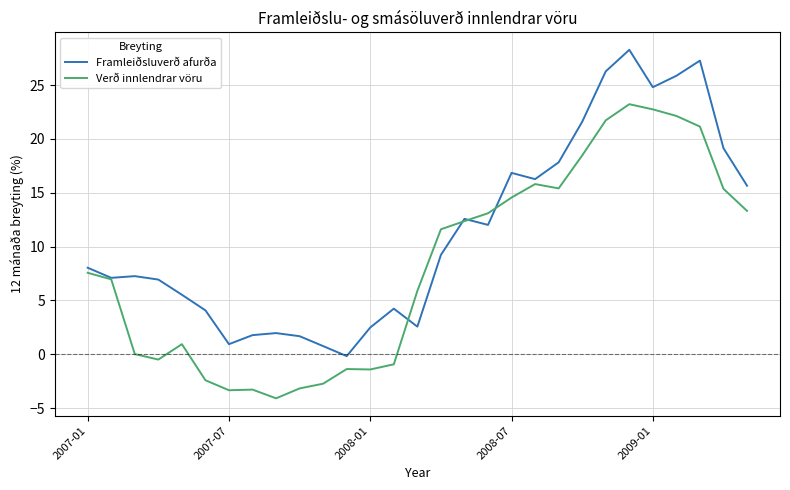

True or false: Framleiðsluverð afurða and Verð innlendrar vöru intersect in this chart.

True